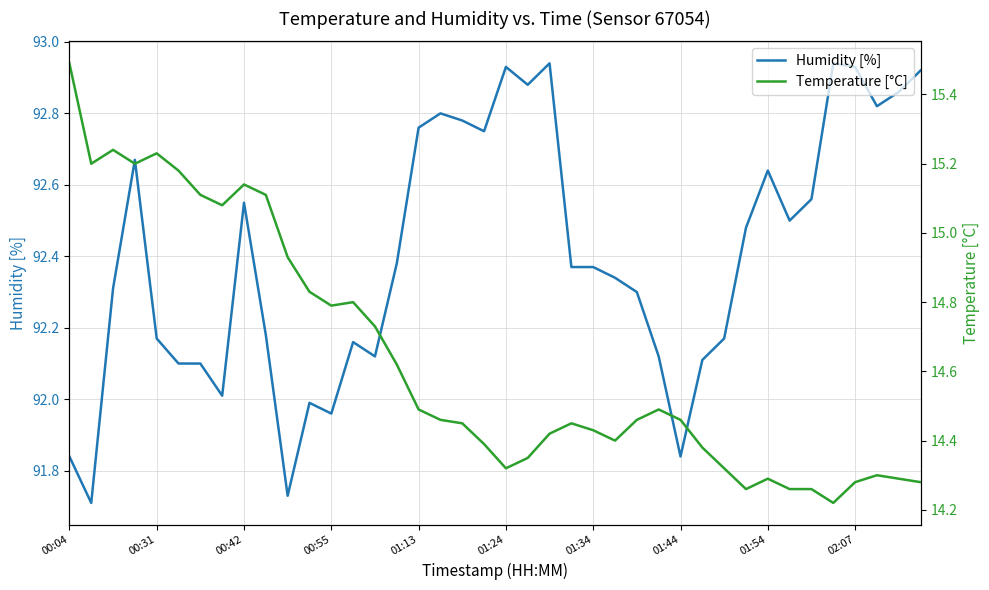

Reading left to right, what are all the values shown in this chart?

Humidity [%]: 91.8	91.7	92.3	92.7	92.2	92.1	92.1	92.0	92.5	92.2	91.7	92.0	92.0	92.2	92.1	92.4	92.8	92.8	92.8	92.8	92.9	92.9	92.9	92.4	92.4	92.3	92.3	92.1	91.8	92.1	92.2	92.5	92.6	92.5	92.6	92.9	92.9	92.8	92.9	92.9
Temperature [°C]: 15.5	15.2	15.2	15.2	15.2	15.2	15.1	15.1	15.1	15.1	14.9	14.8	14.8	14.8	14.7	14.6	14.5	14.5	14.4	14.4	14.3	14.3	14.4	14.4	14.4	14.4	14.5	14.5	14.5	14.4	14.3	14.3	14.3	14.3	14.3	14.2	14.3	14.3	14.3	14.3